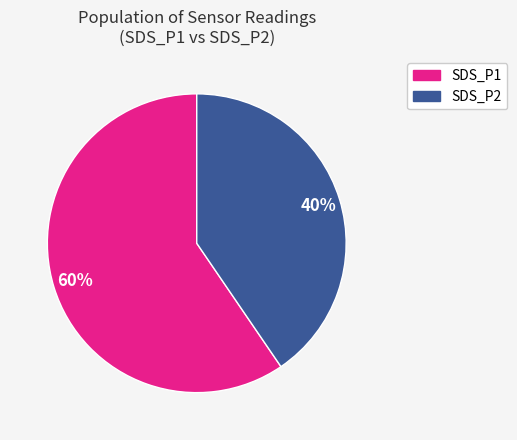

Is there any slice that represents more than half of the pie?

Yes